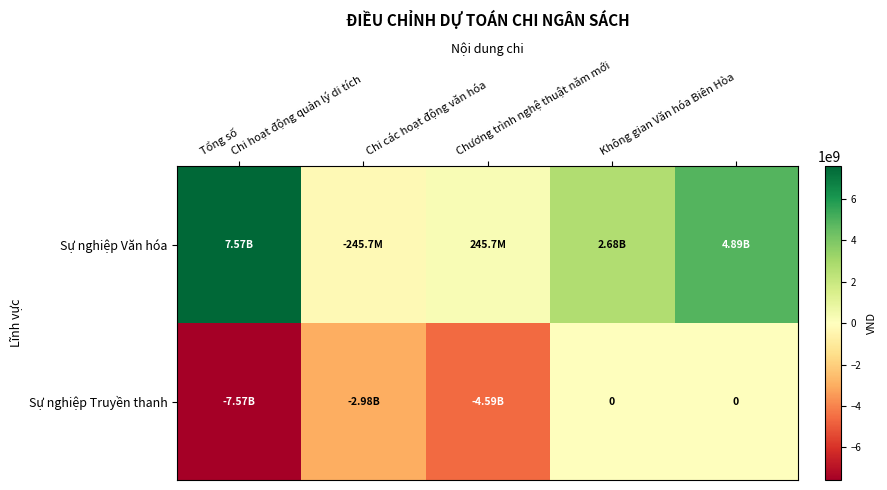

What is the average value of the Sự nghiệp Truyền thanh series?

-3028000000